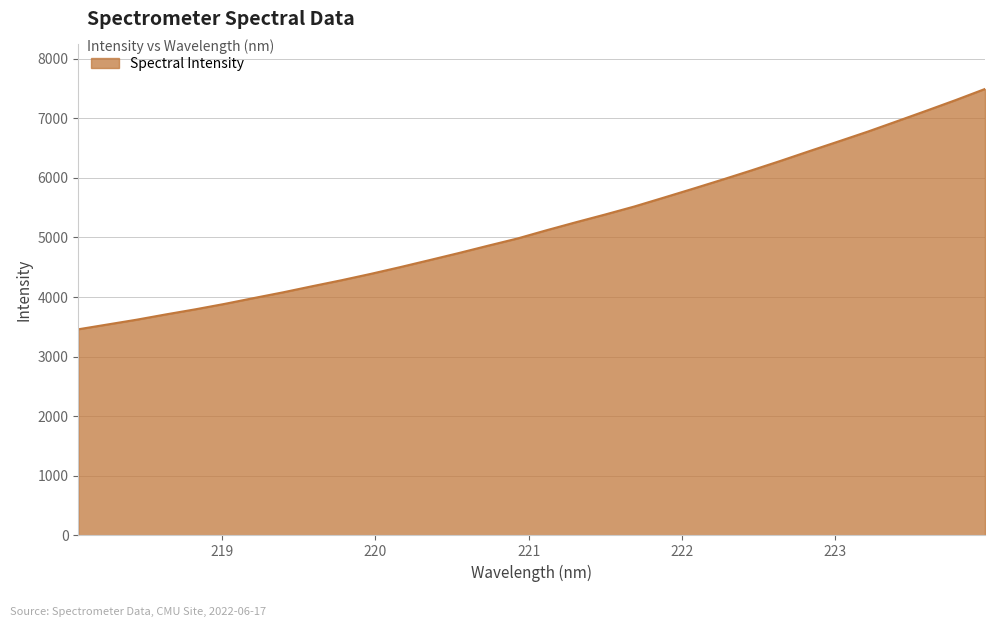

What is the difference between the maximum and minimum values?

4031.4